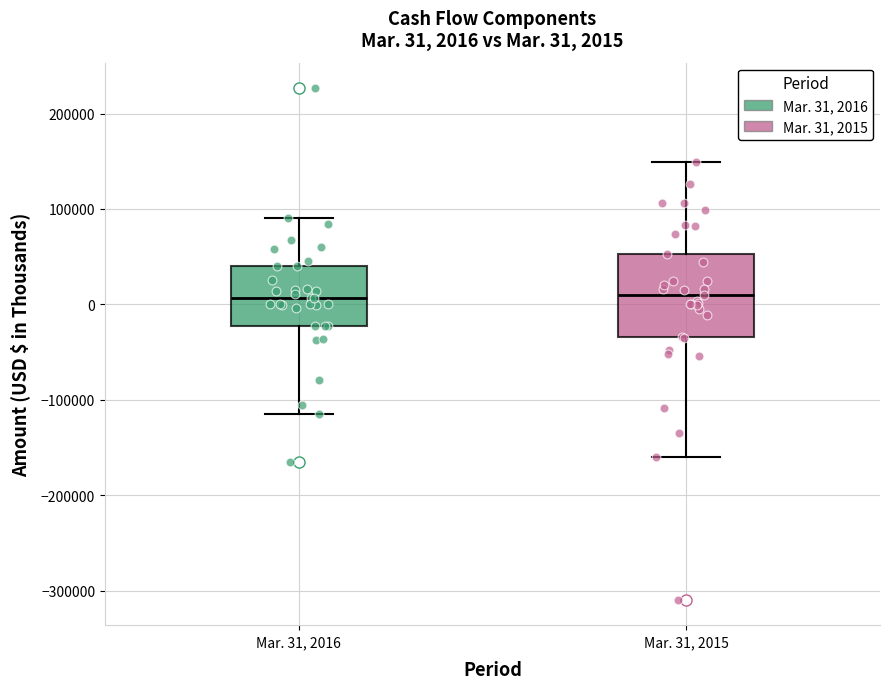

Which box is the tallest, from its lower edge to its upper edge?

Mar. 31, 2015